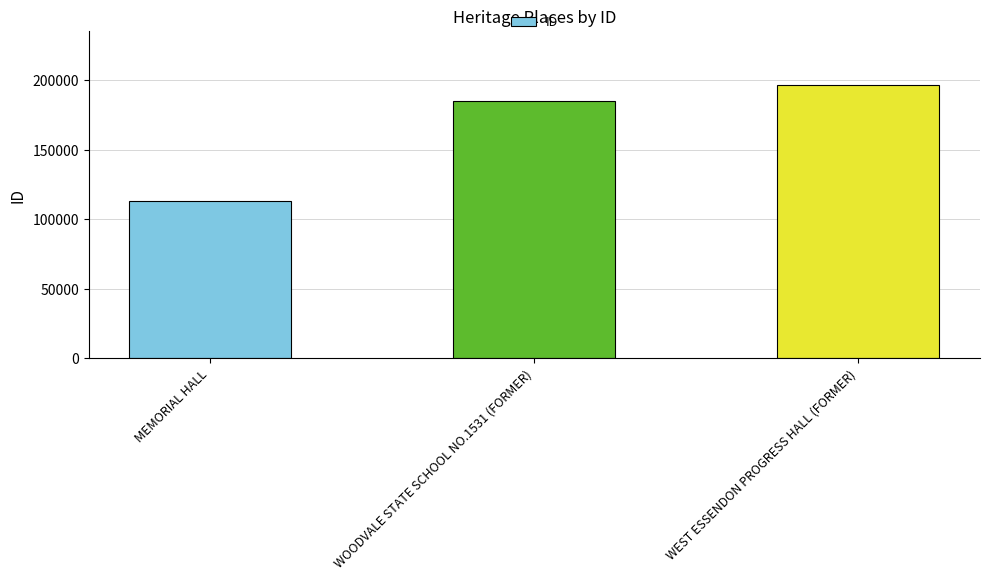

What is the difference between the maximum and minimum values?

83396